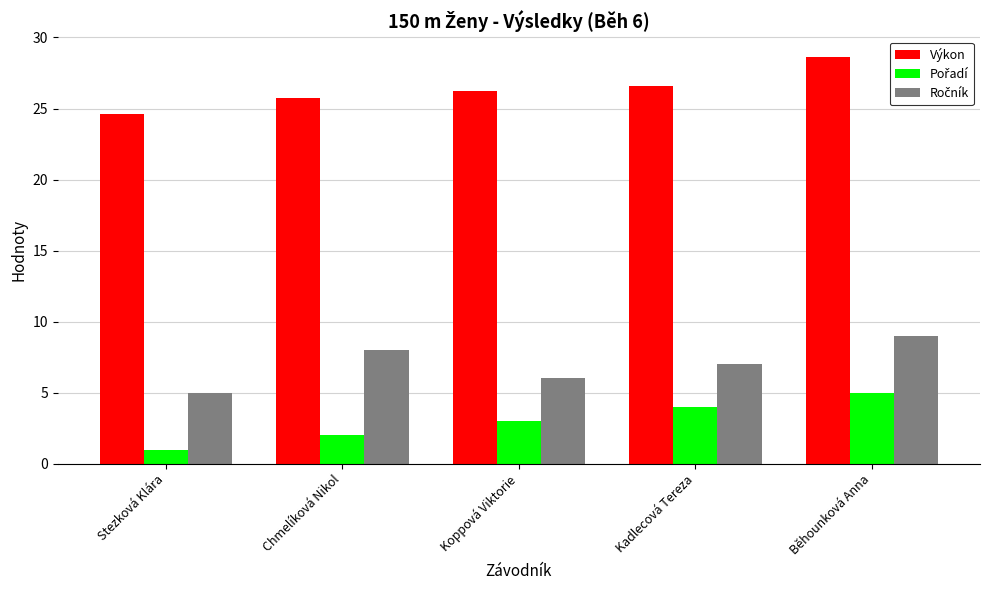

Is it true that Výkon equals 15.4 at Koppová Viktorie?

False